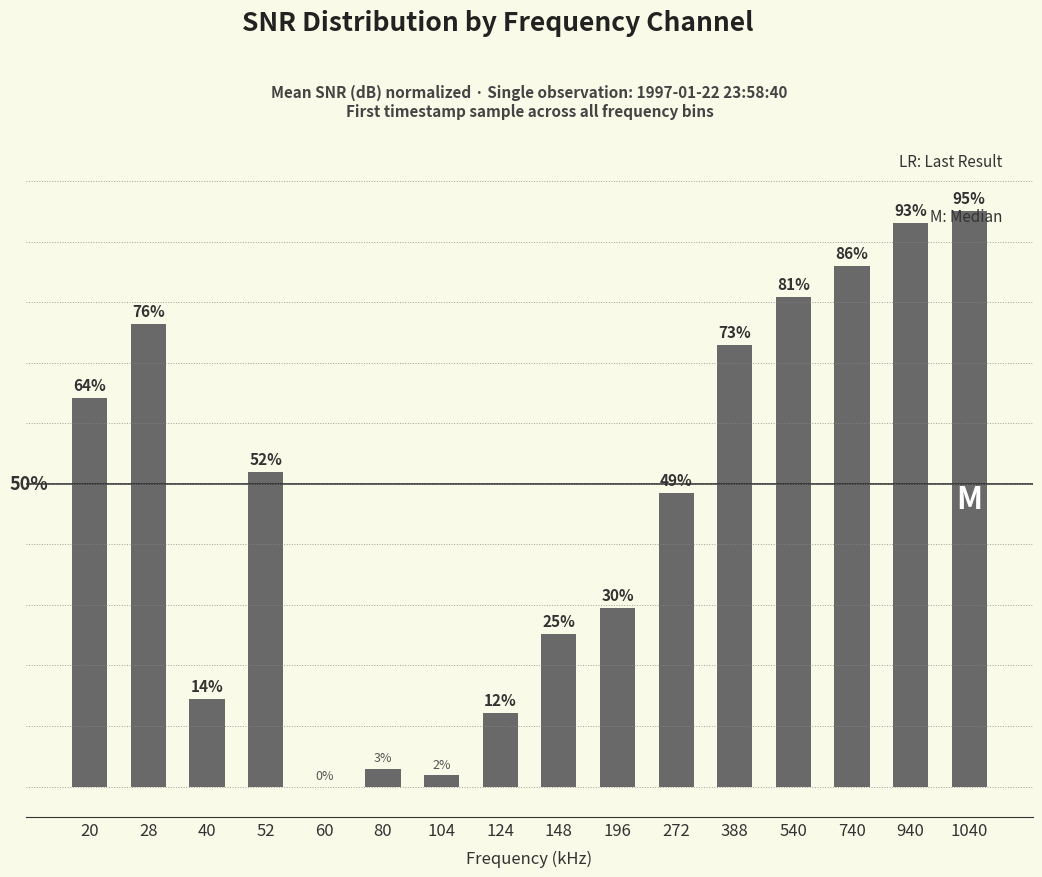

What is the difference between the values at 104 and 28?

74.5